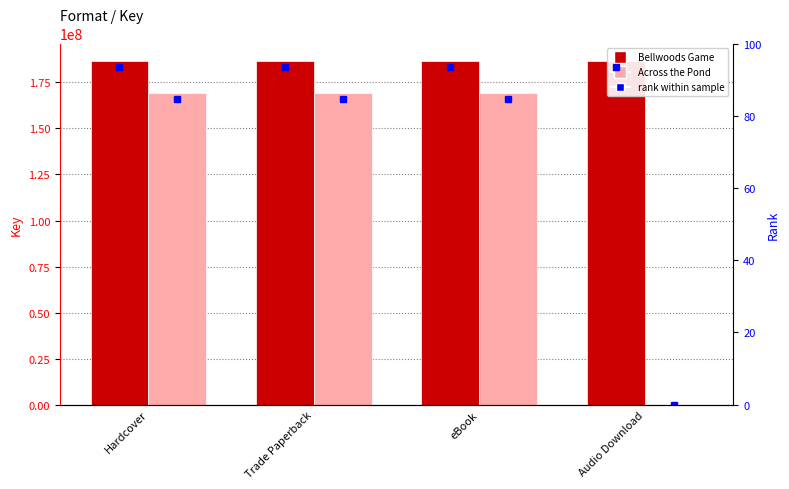

How many data points does each series have?

4